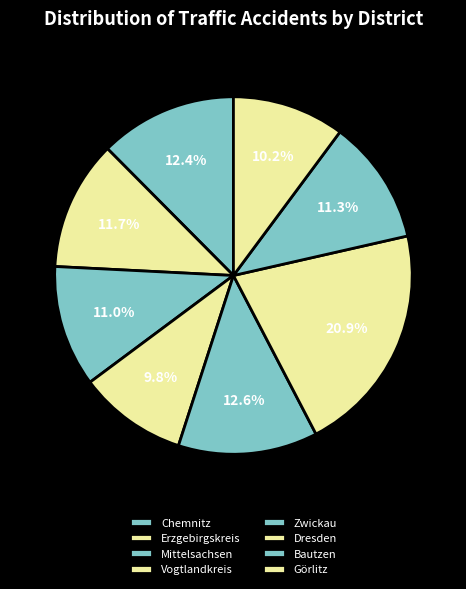

How many segments does this pie chart have?

8